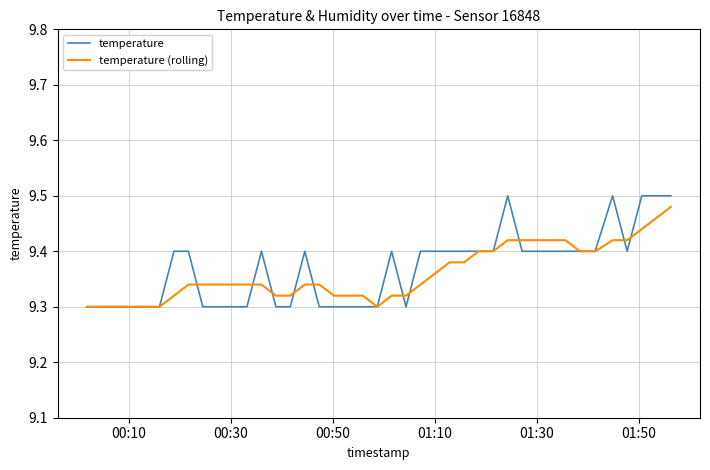

List the series in order of their overall mean, highest first.

temperature, temperature (rolling)